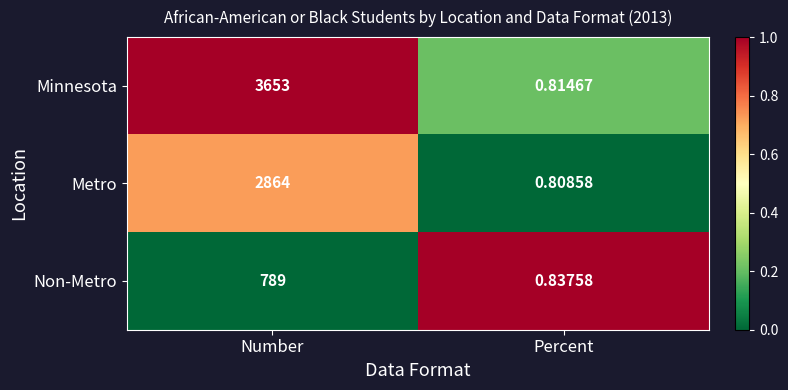

At which category is the sum across all series the highest?

Number